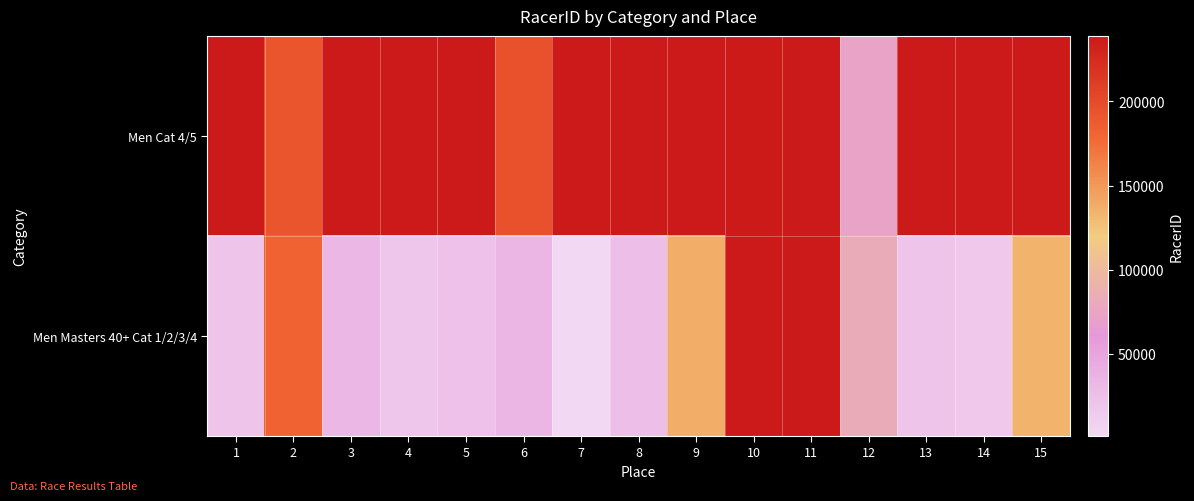

What is the total value across all series at 13?

258886